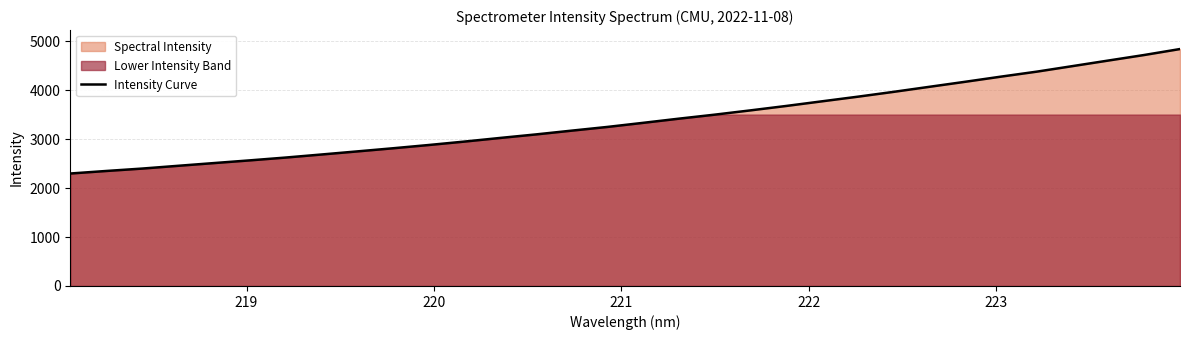

What is the average value?

3389.4